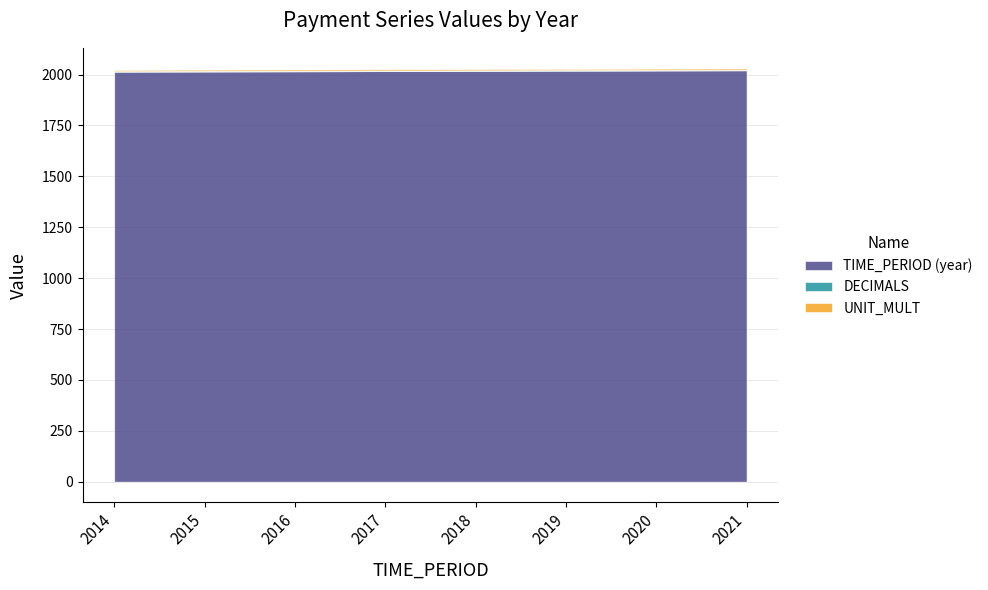

What is the value of the UNIT_MULT point at the 2nd from the left?

6